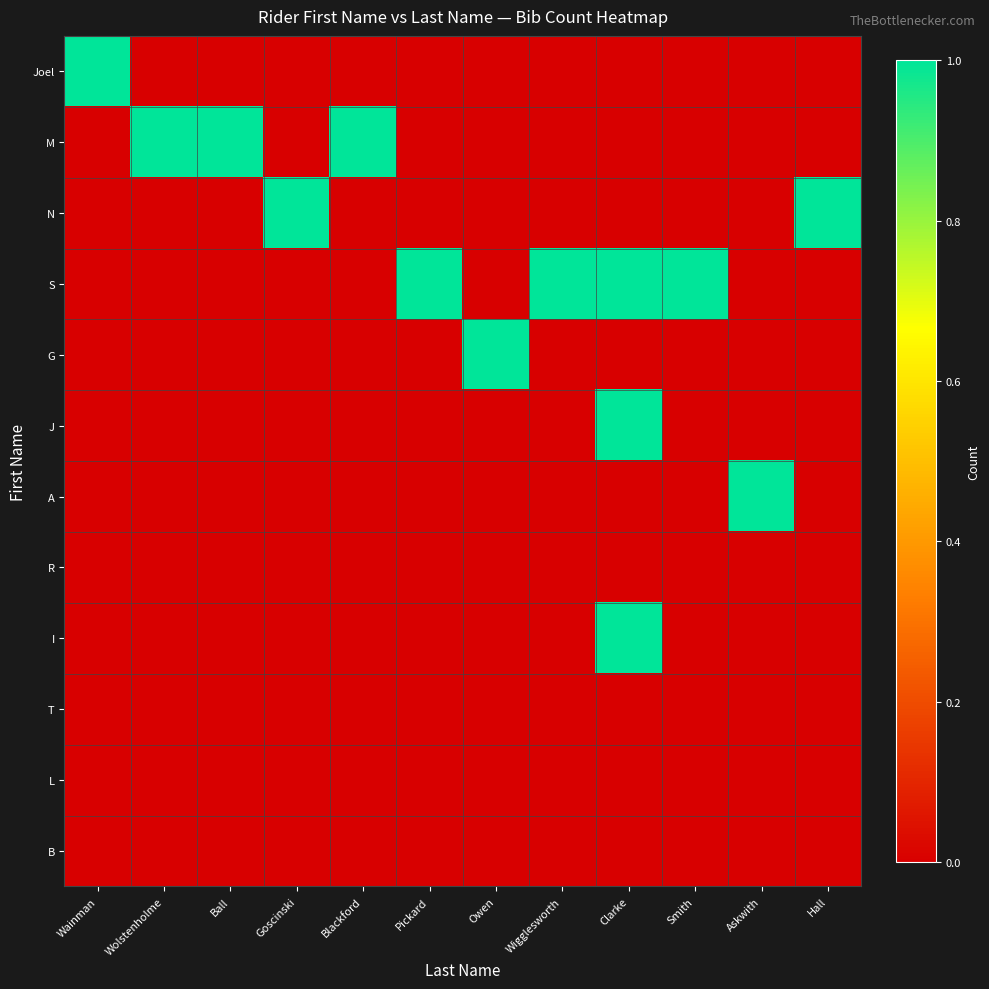

Reading right to left, transcribe all the data shown in this chart.

Joel: Hall=0	Askwith=0	Smith=0	Clarke=0	Wigglesworth=0	Owen=0	Pickard=0	Blackford=0	Goscinski=0	Ball=0	Wolstenholme=0	Wainman=1
M: Hall=0	Askwith=0	Smith=0	Clarke=0	Wigglesworth=0	Owen=0	Pickard=0	Blackford=1	Goscinski=0	Ball=1	Wolstenholme=1	Wainman=0
N: Hall=1	Askwith=0	Smith=0	Clarke=0	Wigglesworth=0	Owen=0	Pickard=0	Blackford=0	Goscinski=1	Ball=0	Wolstenholme=0	Wainman=0
S: Hall=0	Askwith=0	Smith=1	Clarke=1	Wigglesworth=1	Owen=0	Pickard=1	Blackford=0	Goscinski=0	Ball=0	Wolstenholme=0	Wainman=0
G: Hall=0	Askwith=0	Smith=0	Clarke=0	Wigglesworth=0	Owen=1	Pickard=0	Blackford=0	Goscinski=0	Ball=0	Wolstenholme=0	Wainman=0
J: Hall=0	Askwith=0	Smith=0	Clarke=1	Wigglesworth=0	Owen=0	Pickard=0	Blackford=0	Goscinski=0	Ball=0	Wolstenholme=0	Wainman=0
A: Hall=0	Askwith=1	Smith=0	Clarke=0	Wigglesworth=0	Owen=0	Pickard=0	Blackford=0	Goscinski=0	Ball=0	Wolstenholme=0	Wainman=0
R: Hall=0	Askwith=0	Smith=0	Clarke=0	Wigglesworth=0	Owen=0	Pickard=0	Blackford=0	Goscinski=0	Ball=0	Wolstenholme=0	Wainman=0
I: Hall=0	Askwith=0	Smith=0	Clarke=1	Wigglesworth=0	Owen=0	Pickard=0	Blackford=0	Goscinski=0	Ball=0	Wolstenholme=0	Wainman=0
T: Hall=0	Askwith=0	Smith=0	Clarke=0	Wigglesworth=0	Owen=0	Pickard=0	Blackford=0	Goscinski=0	Ball=0	Wolstenholme=0	Wainman=0
L: Hall=0	Askwith=0	Smith=0	Clarke=0	Wigglesworth=0	Owen=0	Pickard=0	Blackford=0	Goscinski=0	Ball=0	Wolstenholme=0	Wainman=0
B: Hall=0	Askwith=0	Smith=0	Clarke=0	Wigglesworth=0	Owen=0	Pickard=0	Blackford=0	Goscinski=0	Ball=0	Wolstenholme=0	Wainman=0